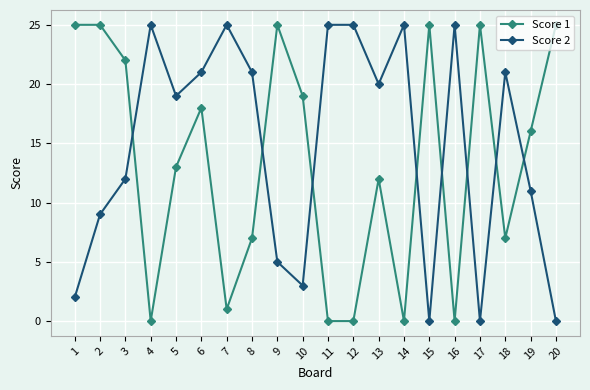

Reading left to right, what are all the values shown in this chart?

Score 1: 1=25	2=25	3=22	4=0	5=13	6=18	7=1	8=7	9=25	10=19	11=0	12=0	13=12	14=0	15=25	16=0	17=25	18=7	19=16	20=25
Score 2: 1=2	2=9	3=12	4=25	5=19	6=21	7=25	8=21	9=5	10=3	11=25	12=25	13=20	14=25	15=0	16=25	17=0	18=21	19=11	20=0